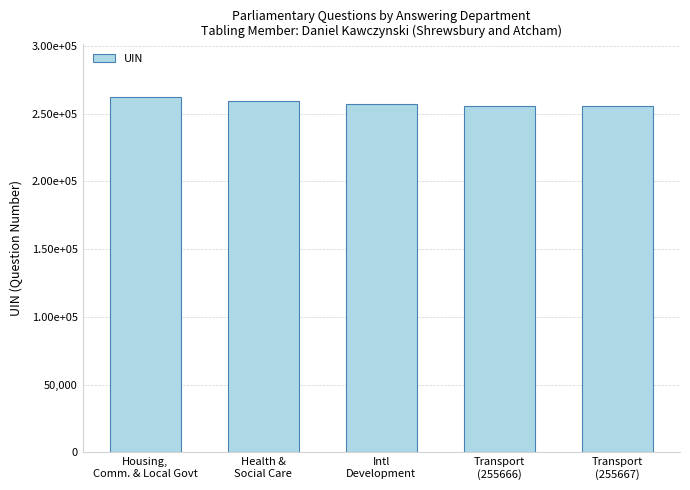

What is the label of the 2nd bar from the right?

Transport
(255666)